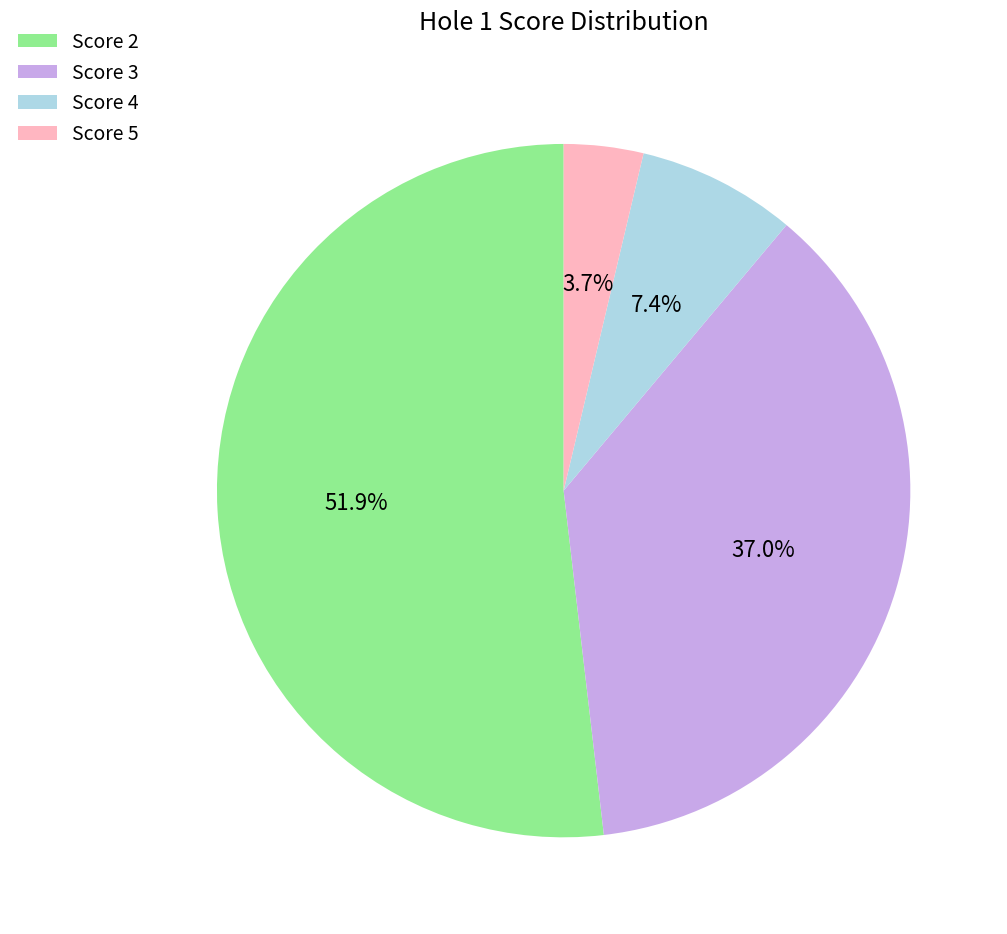

Between Score 5 and Score 2, which is larger?

Score 2